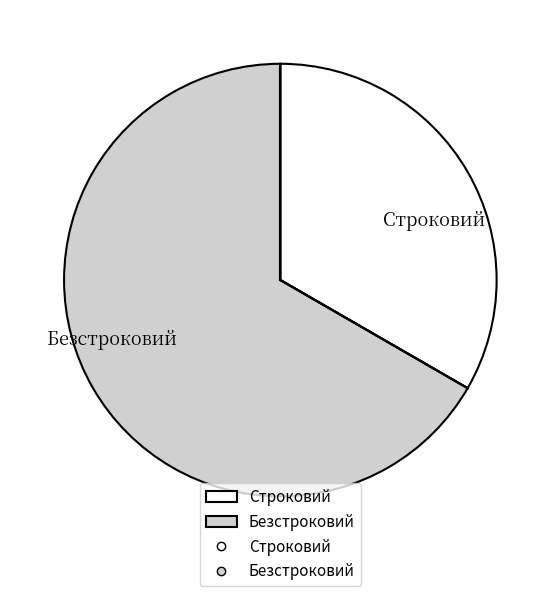

Which has a higher value, Безстроковий or Строковий?

Безстроковий